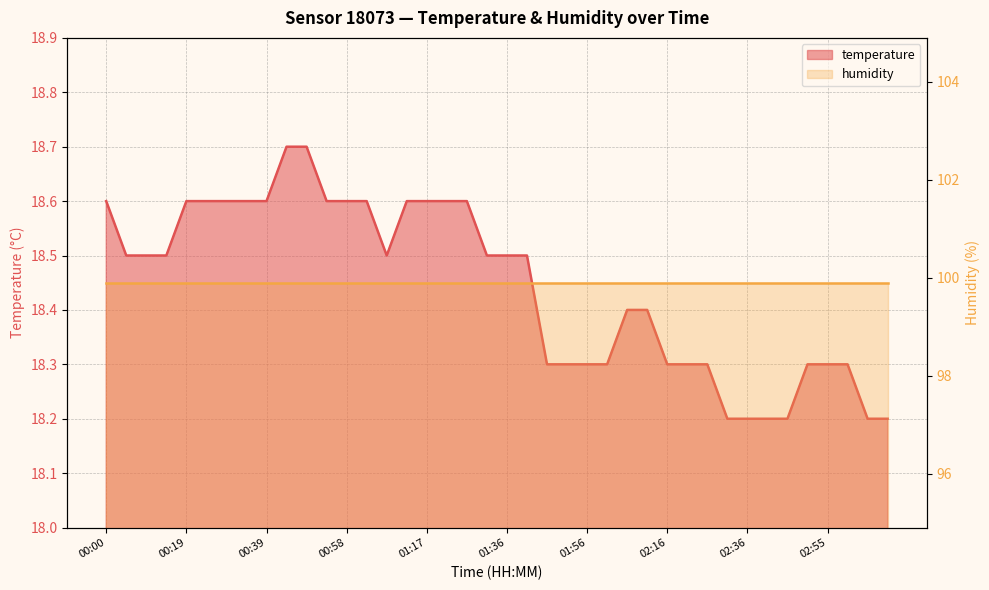

At which category does the data reach its first local valley?

01:07